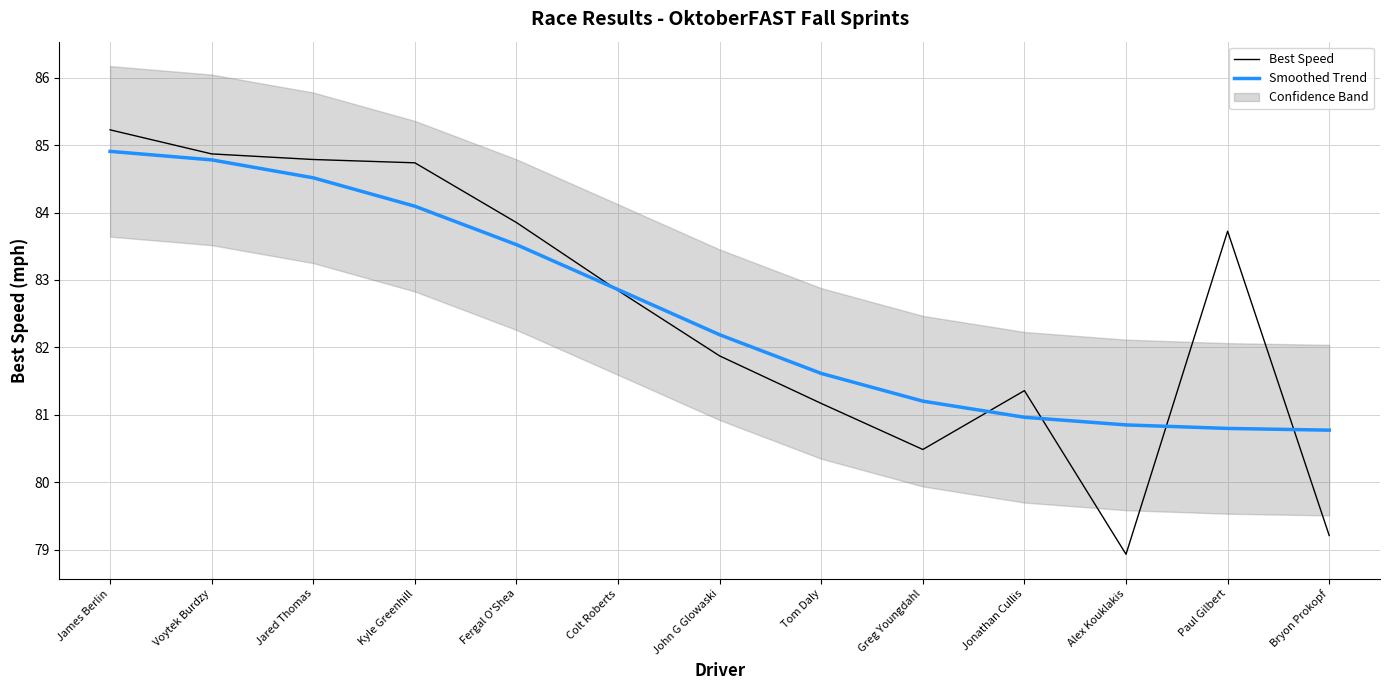

What is the average value of the Smoothed Trend series?

82.5